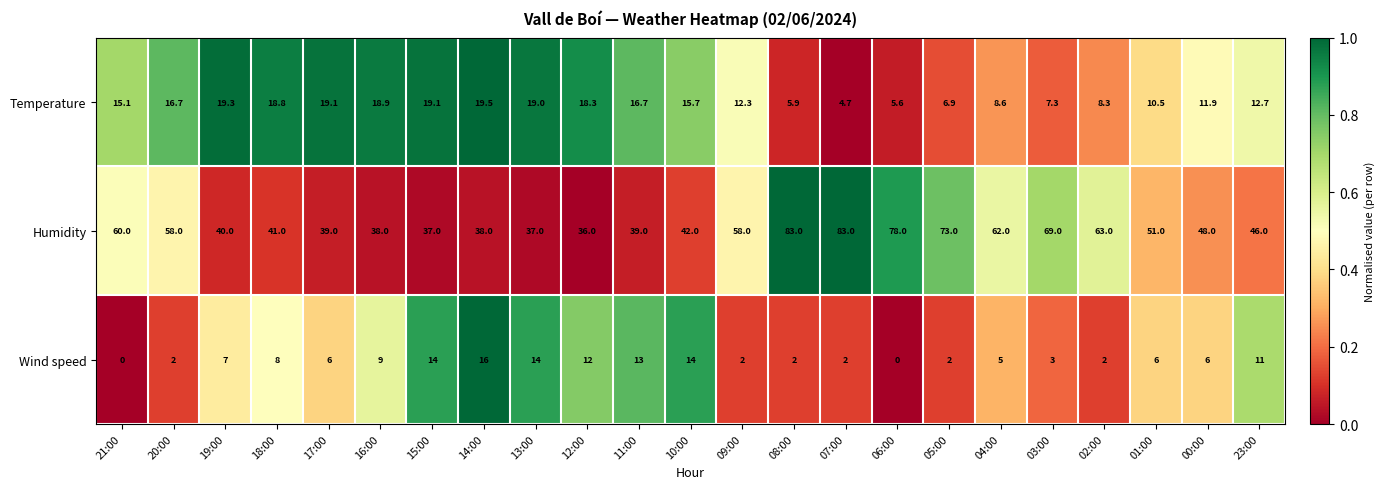

At which category is the sum across all series the highest?

08:00